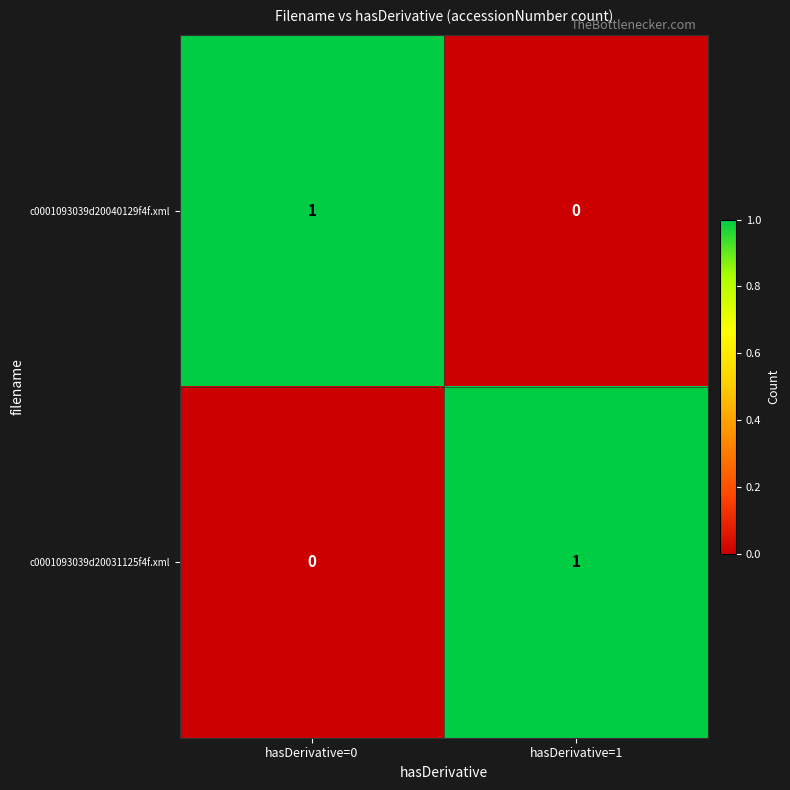

Rank the categories by c0001093039d20031125f4f.xml value from lowest to highest.

hasDerivative=0, hasDerivative=1